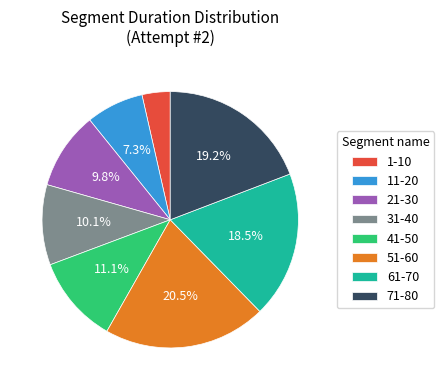

Approximately how many times larger is the value at 11-20 compared to 31-40?

0.7